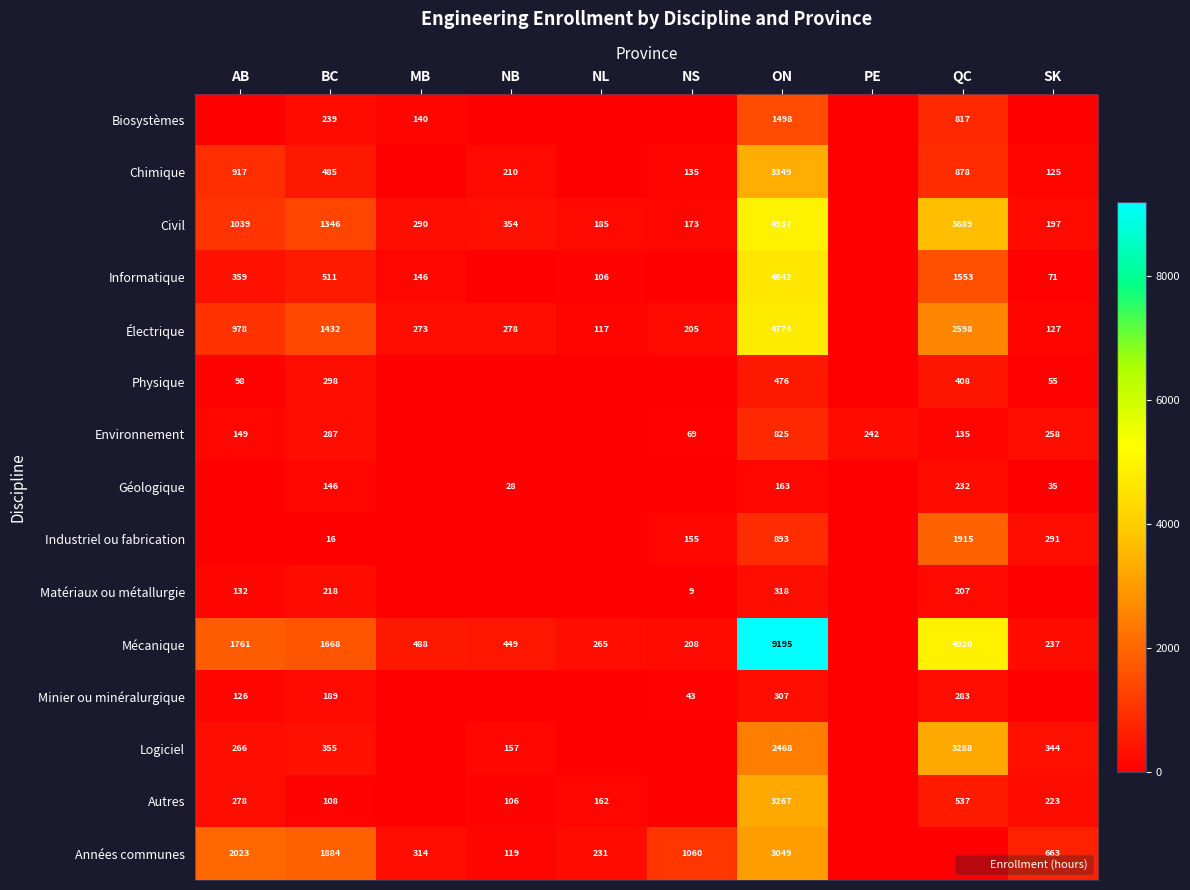

Which category has the lowest value across all series?

AB